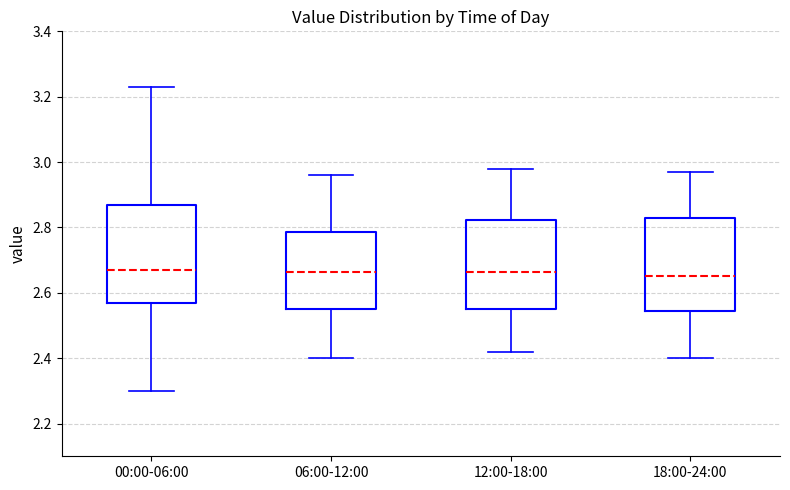

Reading left to right, transcribe this box plot: for each box, give where its median line is, the range the box spans, and where its two whiskers end, as read against the y-axis. The values are not printed on the chart, so give them approximately, as read against the axis.

00:00-06:00: median 2.68, box 2.58 to 2.88, whiskers 2.30 to 3.24
06:00-12:00: median 2.66, box 2.56 to 2.78, whiskers 2.40 to 2.96
12:00-18:00: median 2.66, box 2.56 to 2.82, whiskers 2.42 to 2.98
18:00-24:00: median 2.66, box 2.54 to 2.82, whiskers 2.40 to 2.98